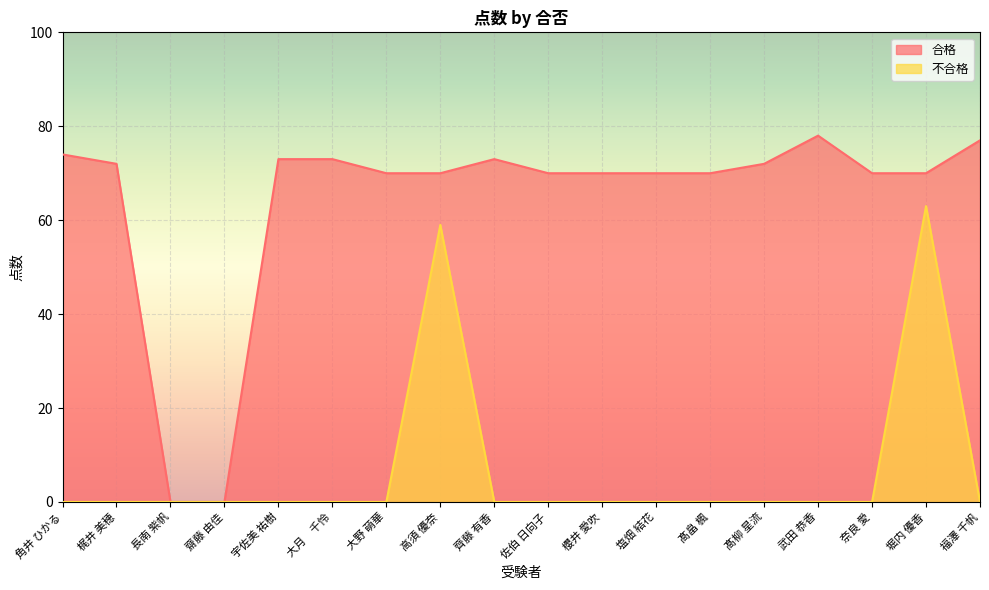

List the series in order of their overall mean, highest first.

合格, 不合格